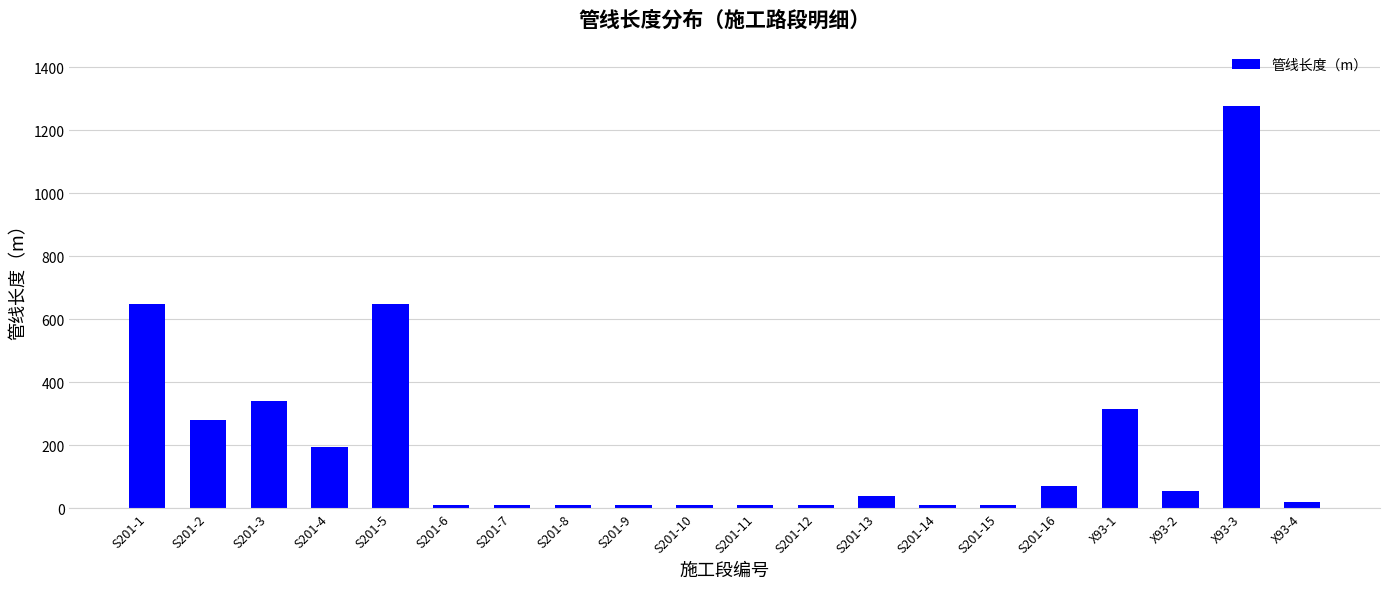

Reading right to left, extract all data points from this chart.

X93-4=21	X93-3=1278	X93-2=54	X93-1=316	S201-16=71	S201-15=9	S201-14=9	S201-13=38	S201-12=9	S201-11=9	S201-10=9	S201-9=9	S201-8=9	S201-7=9	S201-6=9	S201-5=650	S201-4=195	S201-3=341	S201-2=279	S201-1=650